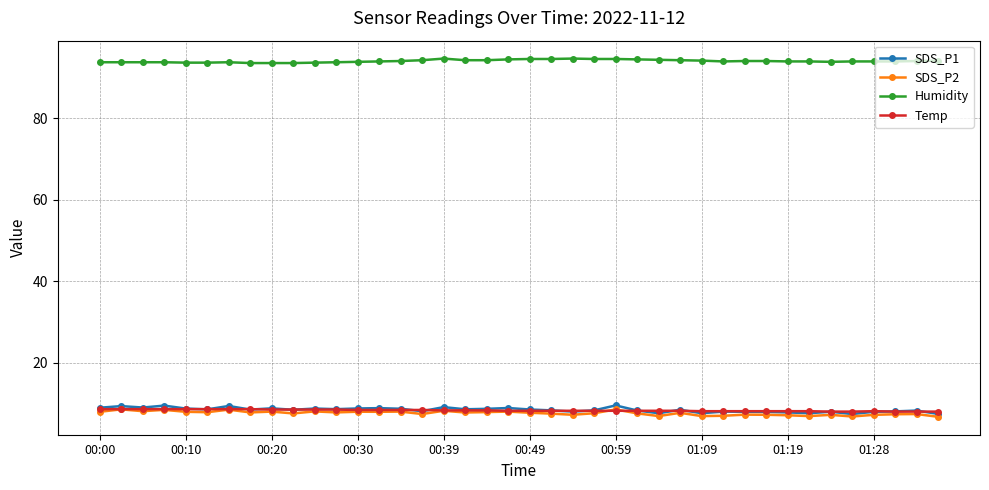

True or false: Humidity and Temp intersect in this chart.

False